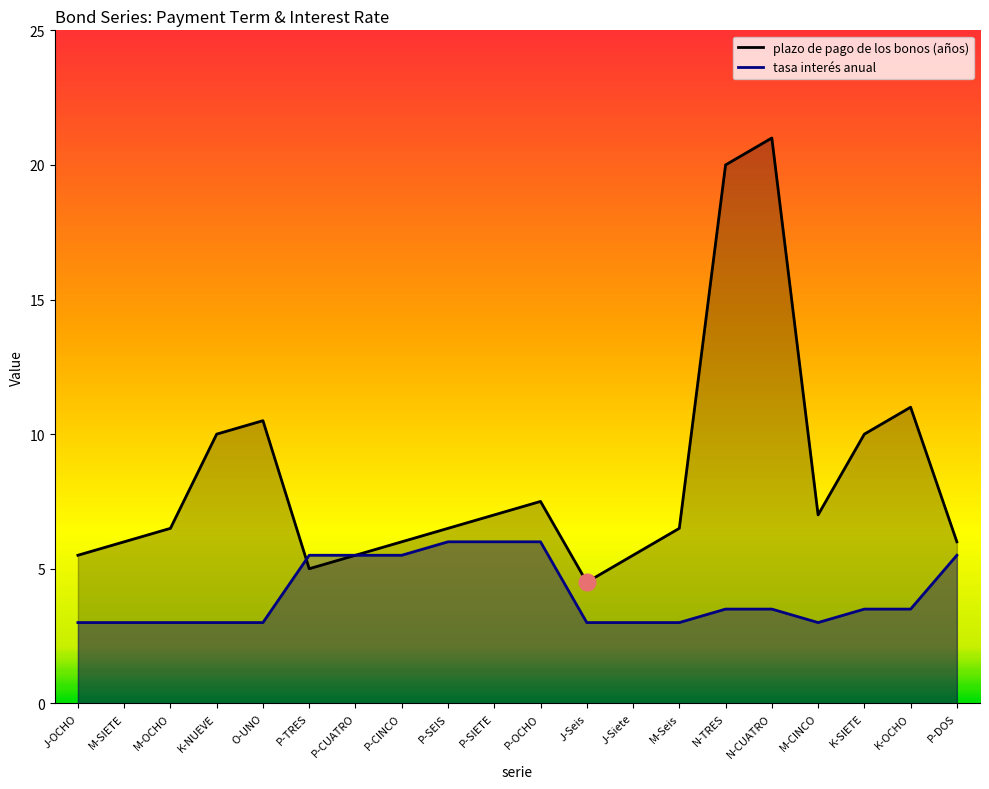

What position from the left is P-OCHO?

11